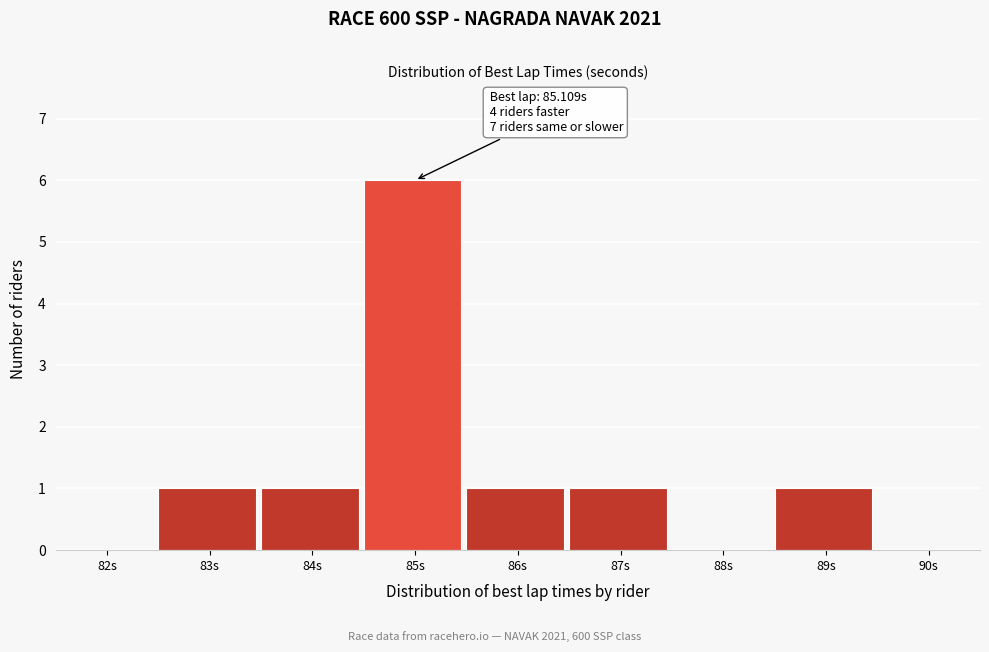

Reading left to right, list all the values displayed in this chart.

82s=0	83s=1	84s=1	85s=6	86s=1	87s=1	88s=0	89s=1	90s=0